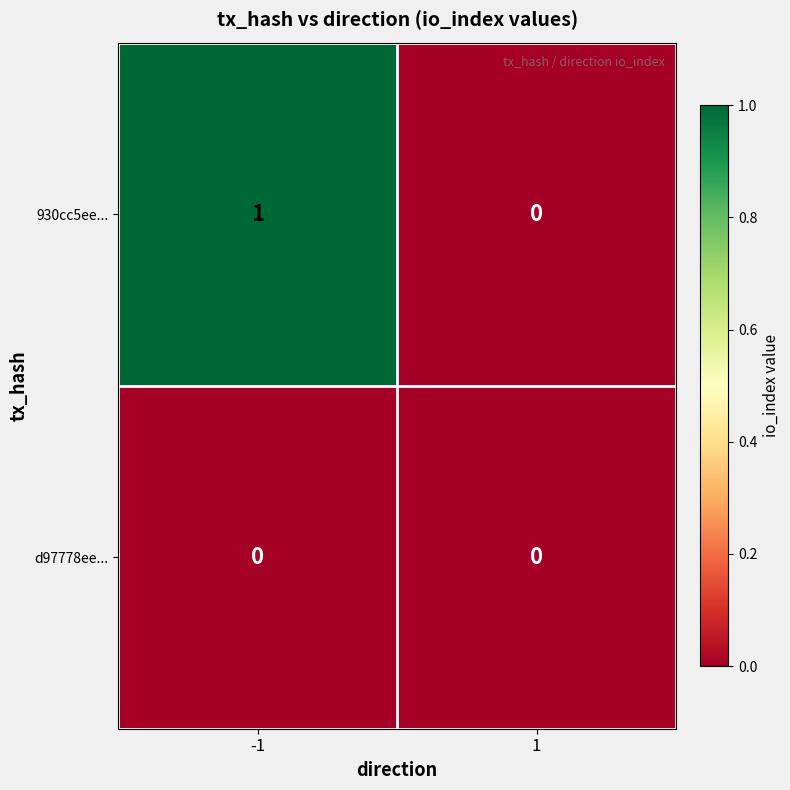

The d97778ee... series shows 0 at -1. True or false?

True